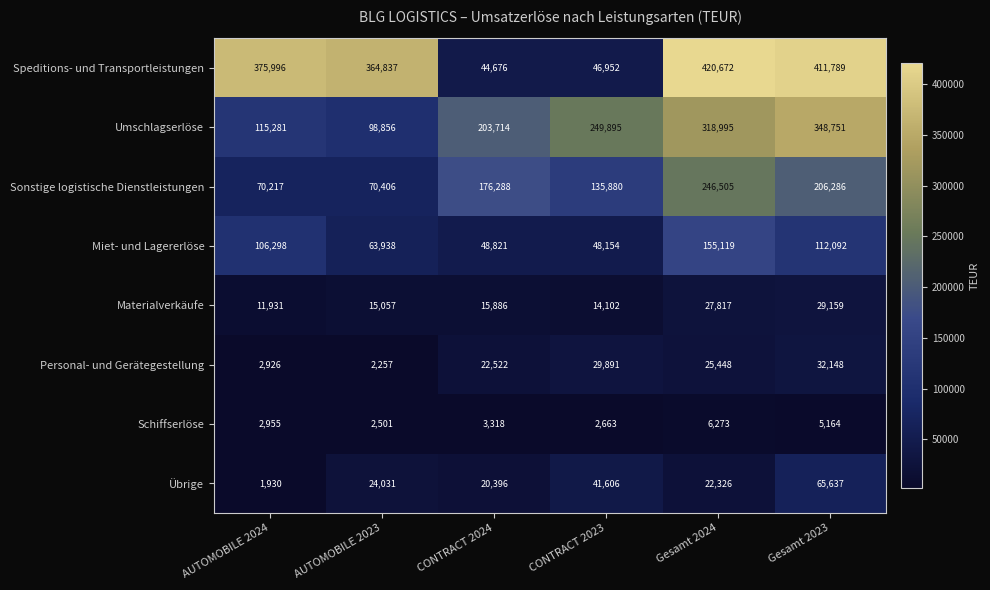

The Materialverkäufe series shows 29159 at Gesamt 2023. True or false?

True